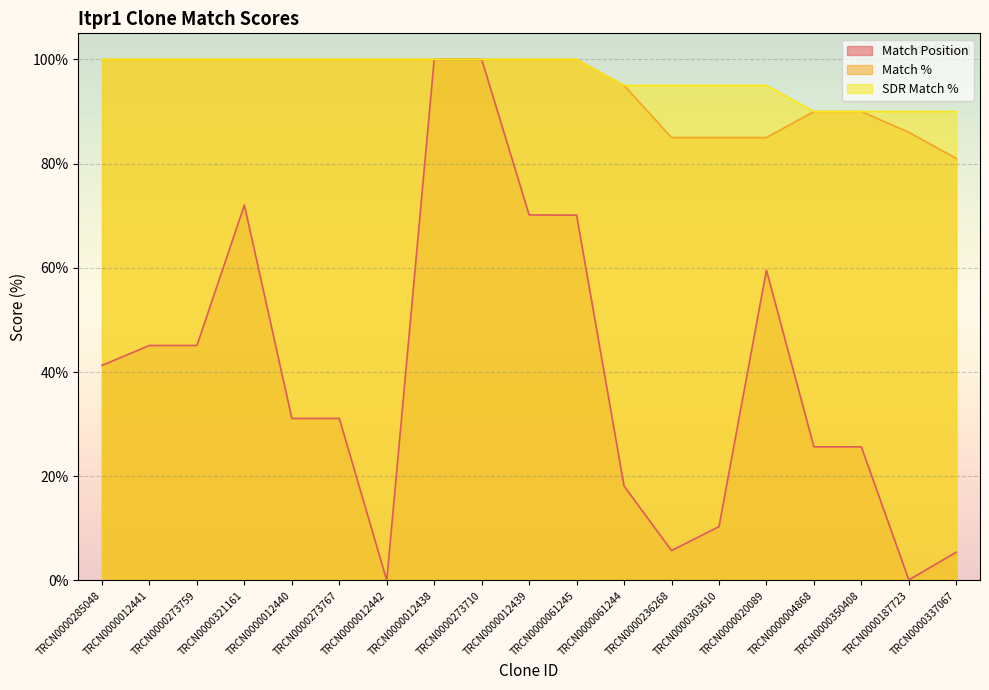

The Match Position series shows 3.7 at TRCN0000337067. True or false?

False